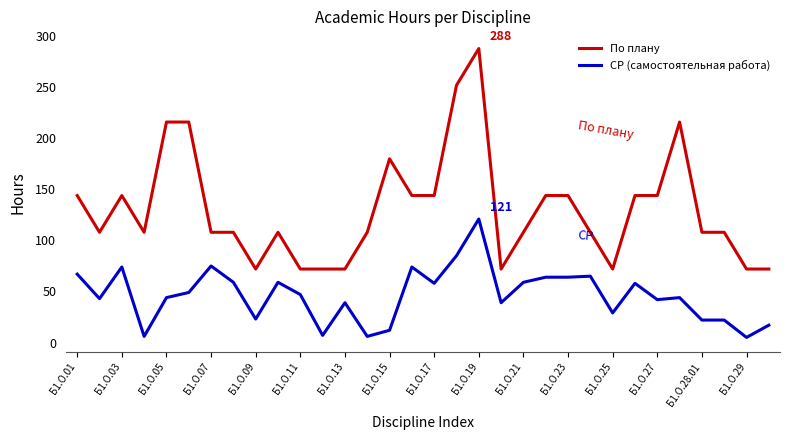

Which series has the widest spread of values?

По плану